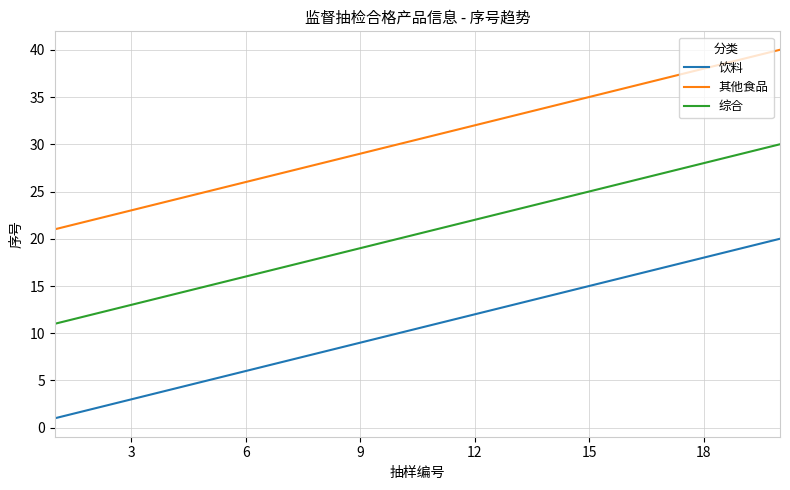

True or false: 综合 and 饮料 cross at least once.

False